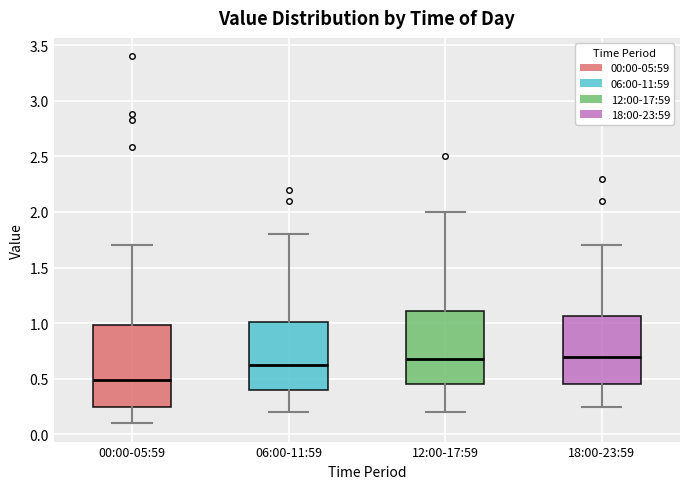

Comparing the boxes themselves (not the whiskers), which one is the tallest?

00:00-05:59